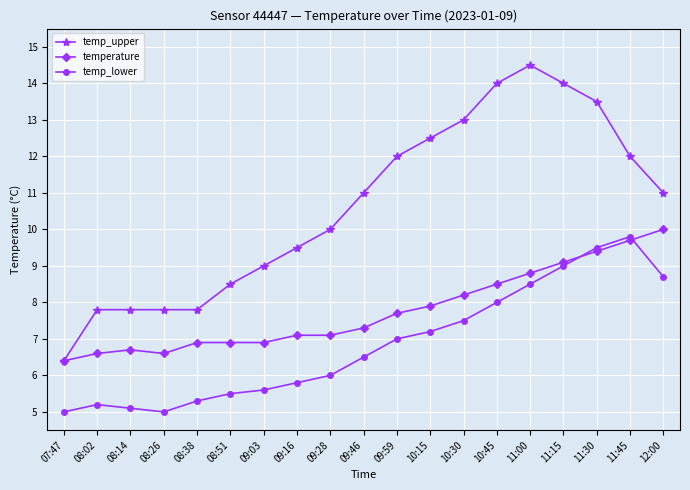

What is the lowest value of the temp_upper series?

6.4